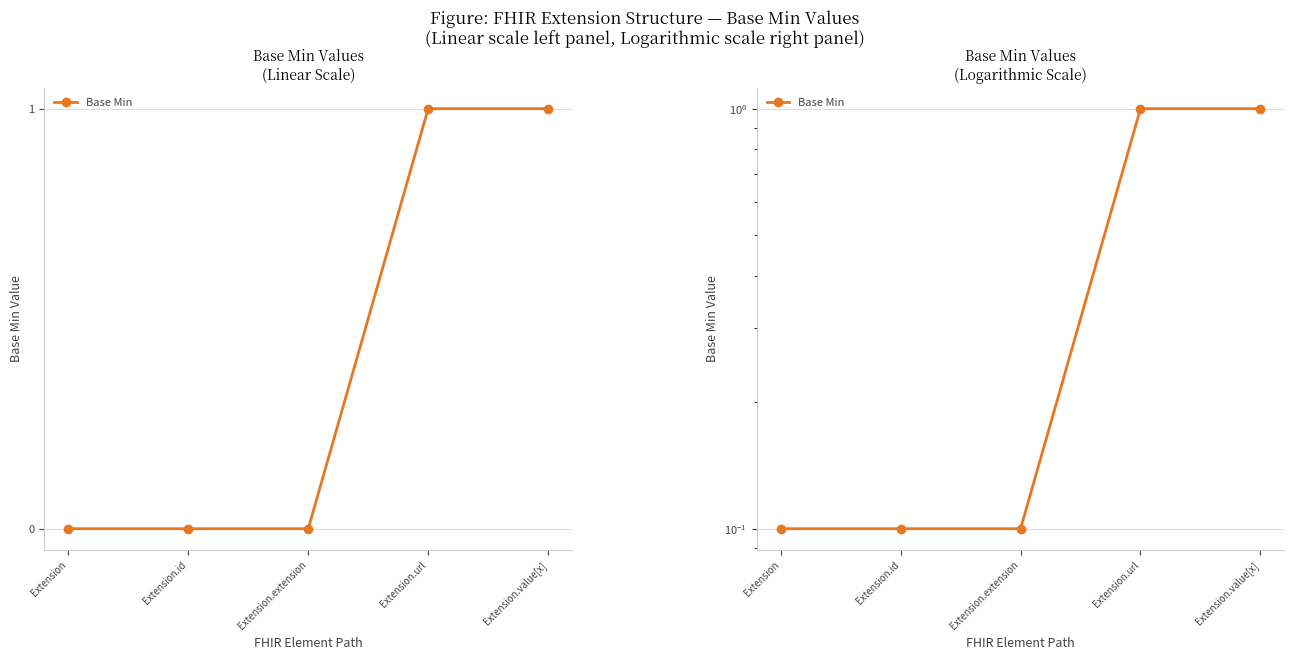

How many lines are shown in the chart?

1